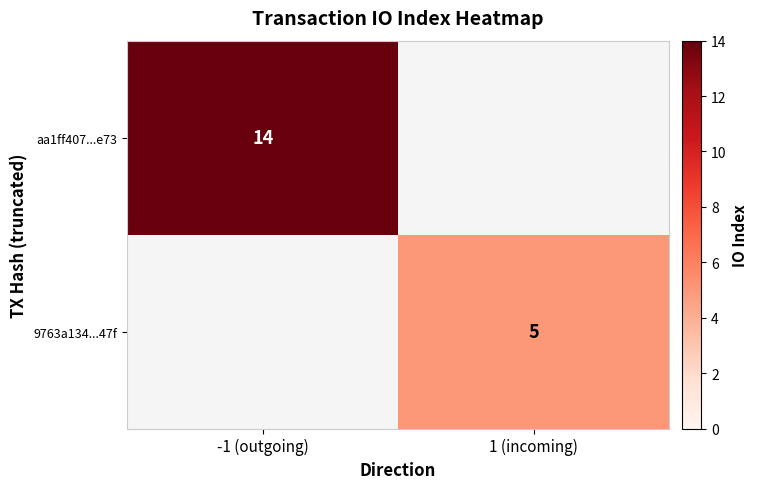

Is it true that 9763a134...47f equals 8 at 1 (incoming)?

False